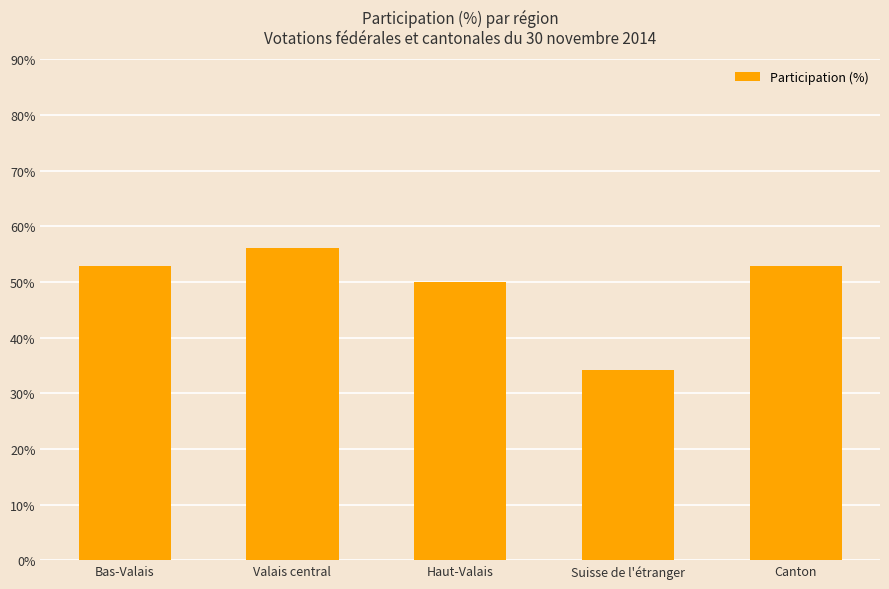

Where does the data first go above 52?

Bas-Valais